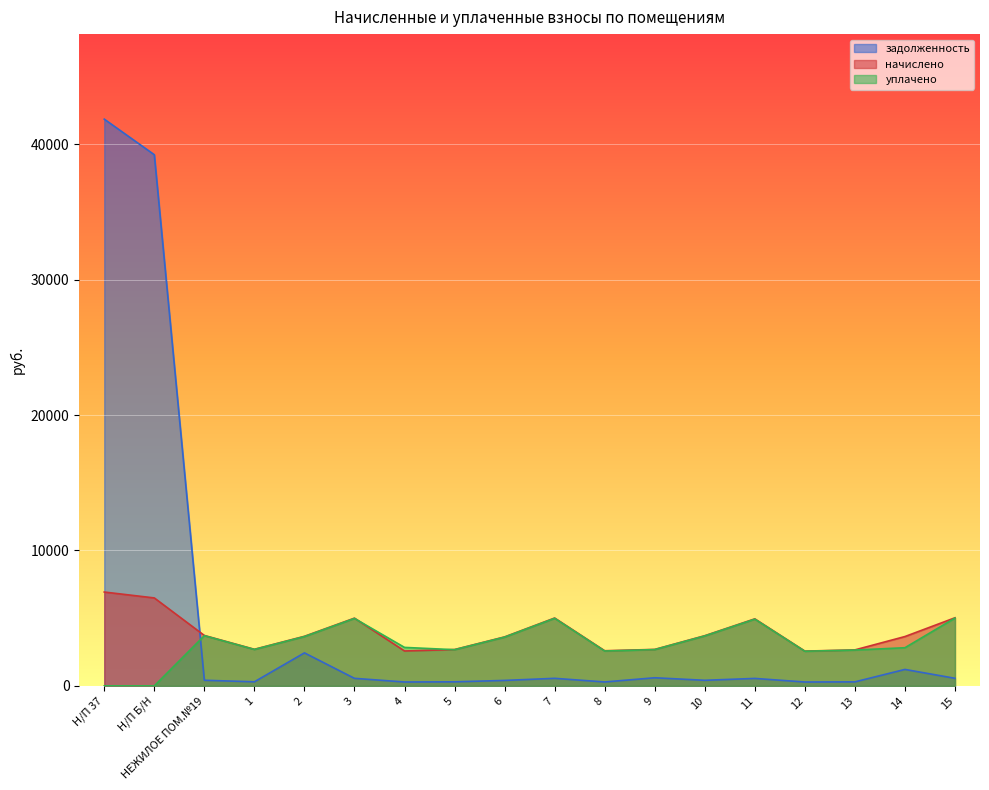

Between 11 and НЕЖИЛОЕ ПОМ.№19, which is larger?

11